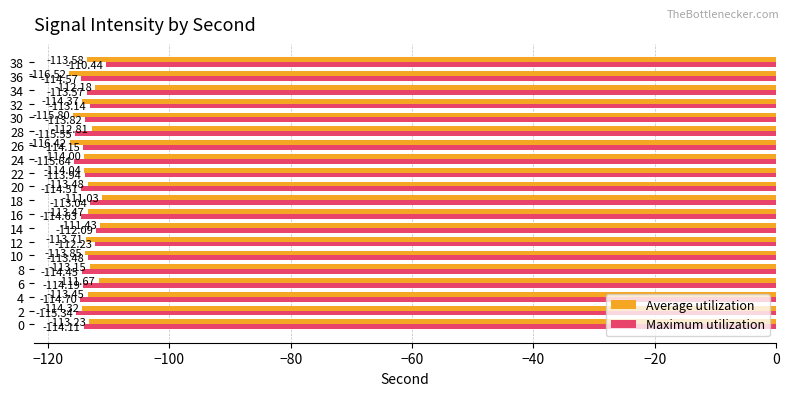

What is the average value of the Maximum utilization series?

-113.9